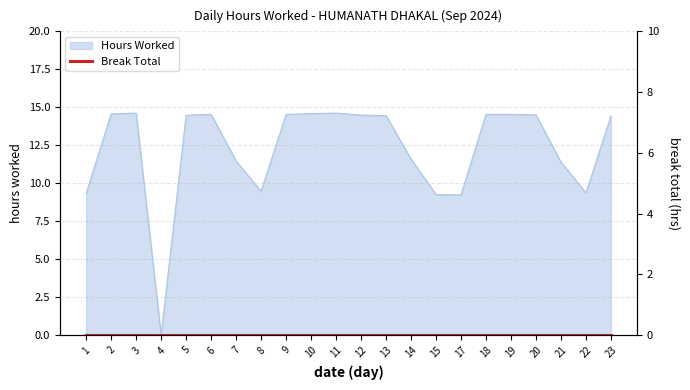

What is the difference between the values at 6 and 11?

0.1